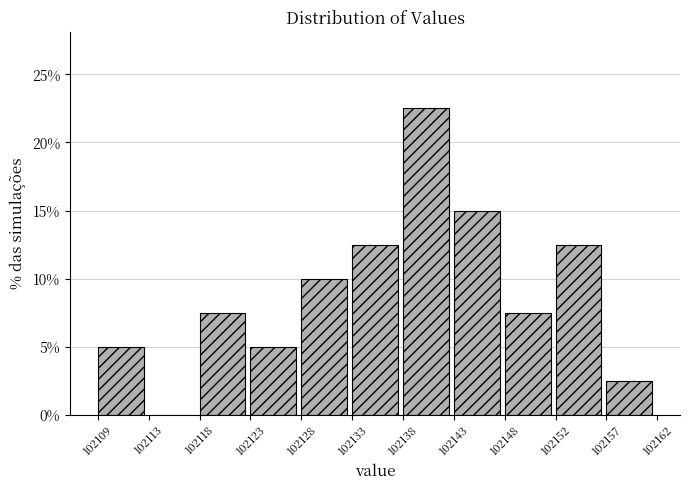

Reading left to right, list every bar in this chart as the range it spans on the x-axis followed by its height. The values are not printed on the chart, so give them approximately, as read against the axis.

102109 to 102113: 5.0
102113 to 102118: 0
102118 to 102123: 7.5
102123 to 102128: 5.0
102128 to 102133: 10.0
102133 to 102138: 12.5
102138 to 102143: 22.5
102143 to 102148: 15.0
102148 to 102152: 7.5
102152 to 102157: 12.5
102157 to 102162: 2.5